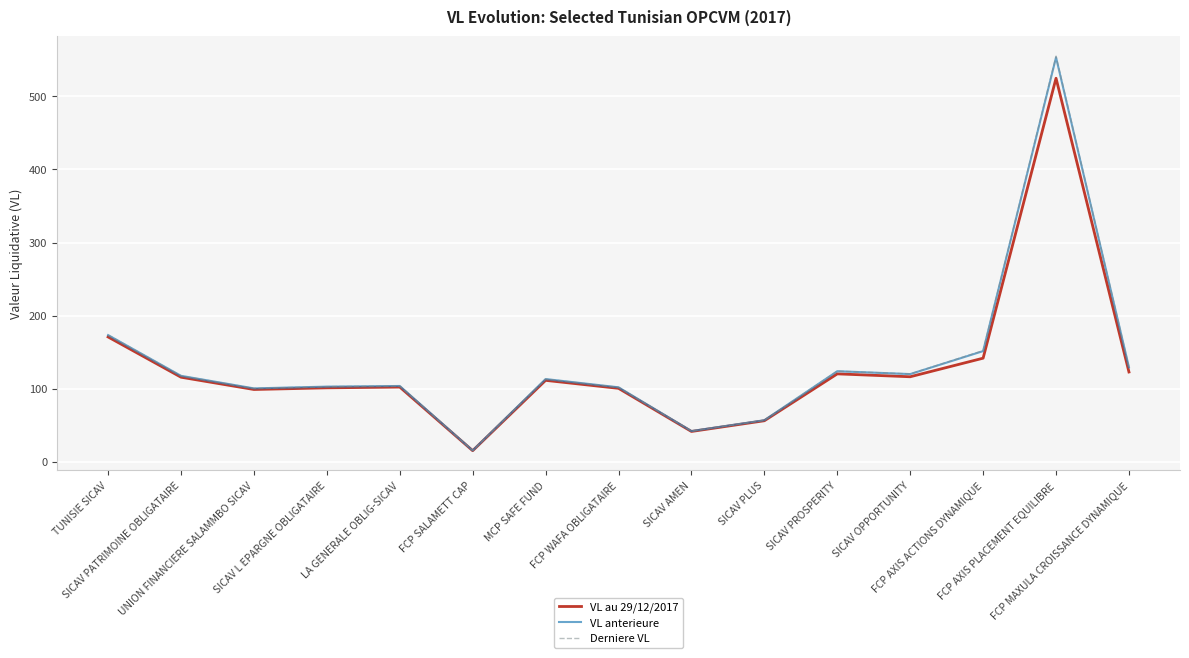

What is the smallest value displayed?

15.2